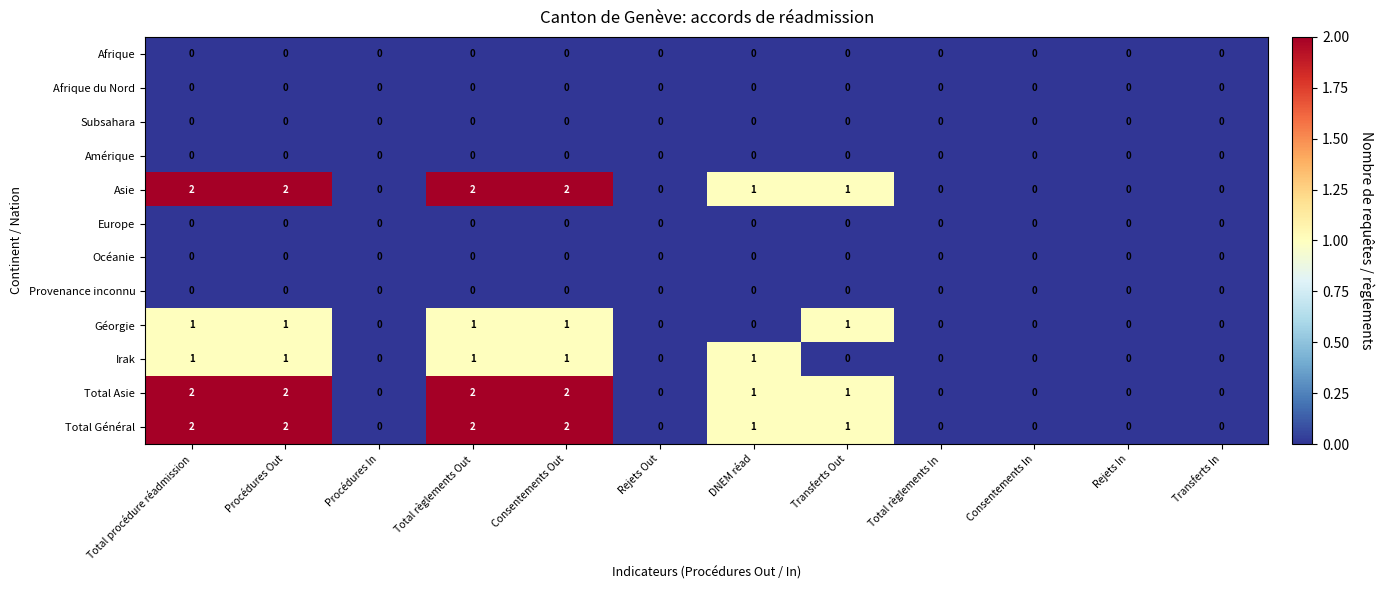

How many categories are shown in the chart?

12